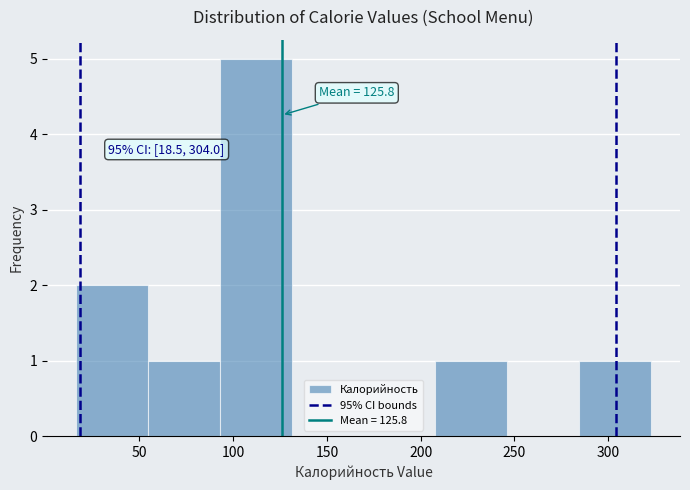

Over which range of the x-axis is the bar tallest?

95 to 130